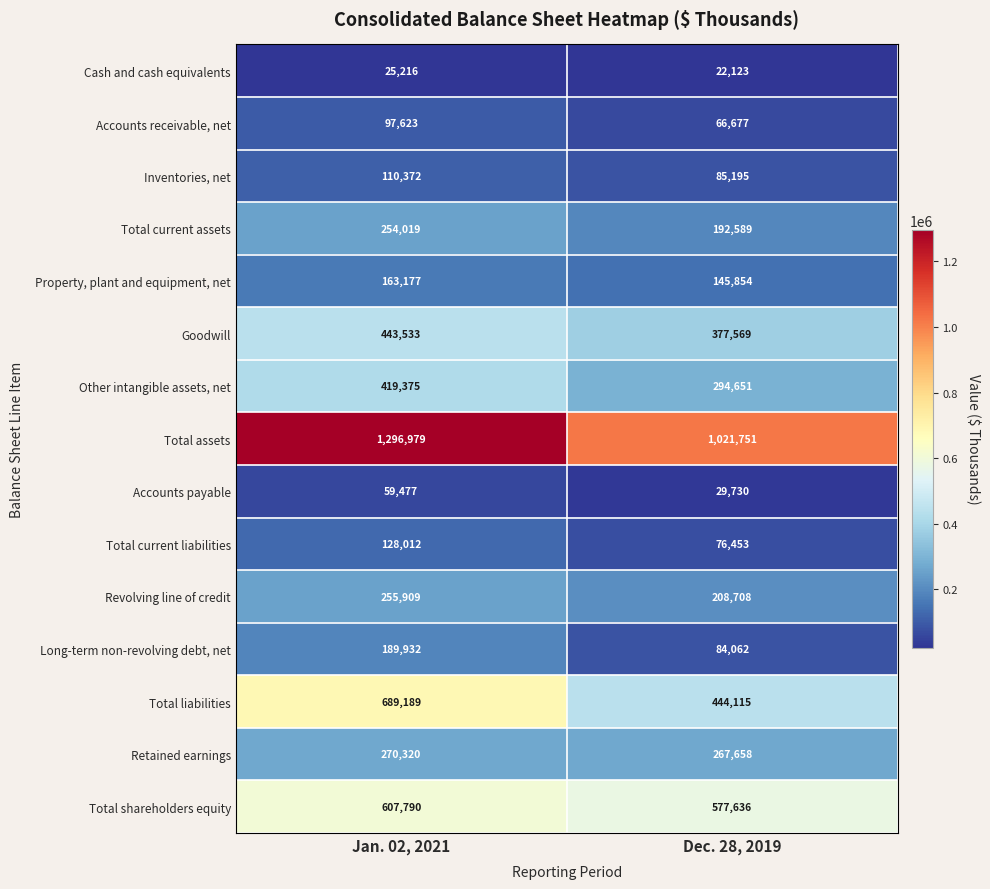

Which series has the largest range (max minus min)?

Total assets